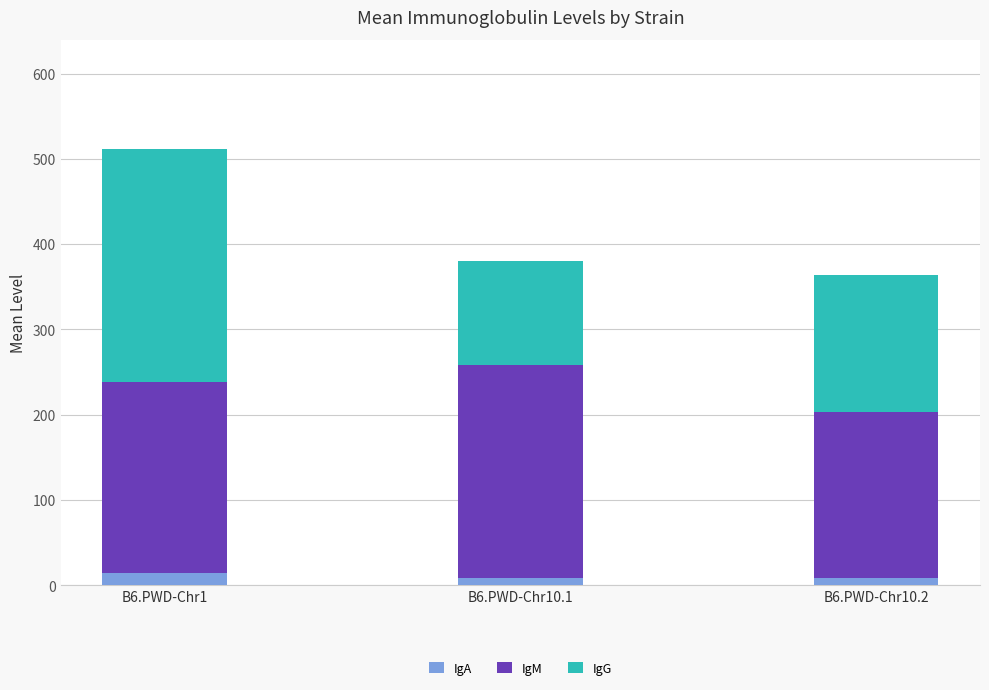

What is the sum of all IgA values?

31.4